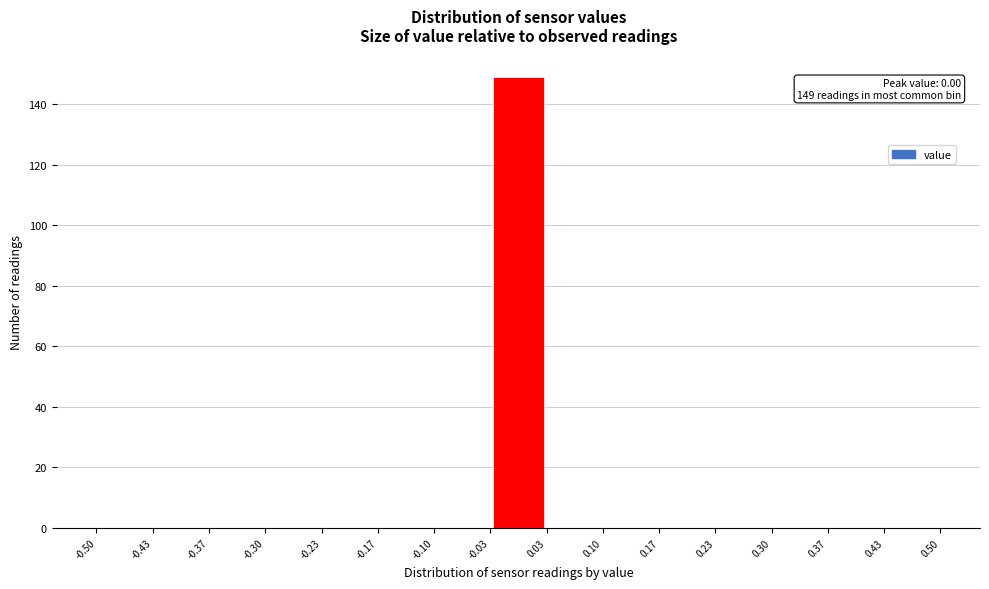

Which range on the x-axis has the tallest bar?

-0.03 to 0.03